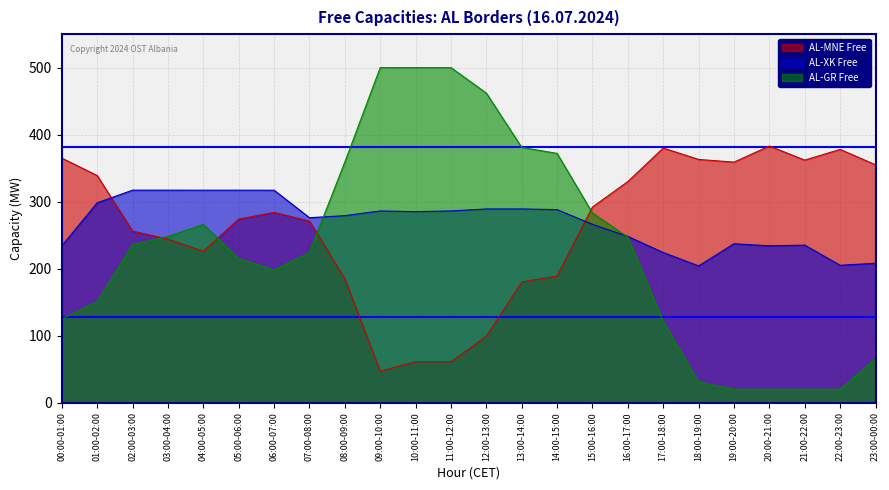

How many lines are shown in the chart?

3